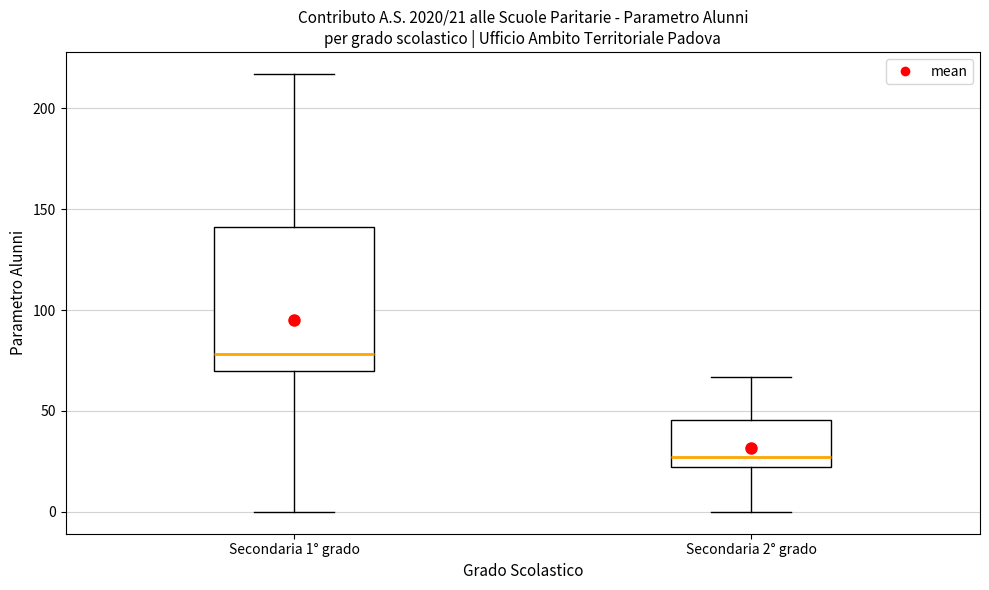

Which box is the tallest, from its lower edge to its upper edge?

Secondaria 1° grado